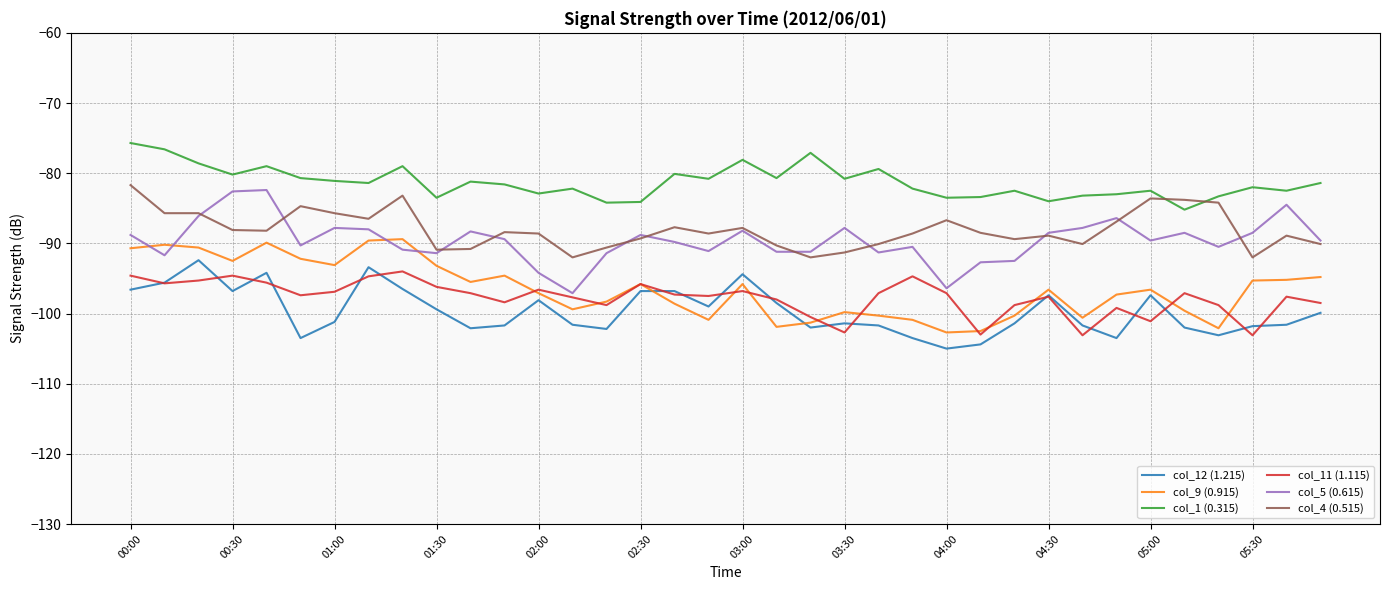

What is the minimum value shown in the chart?

-105.0